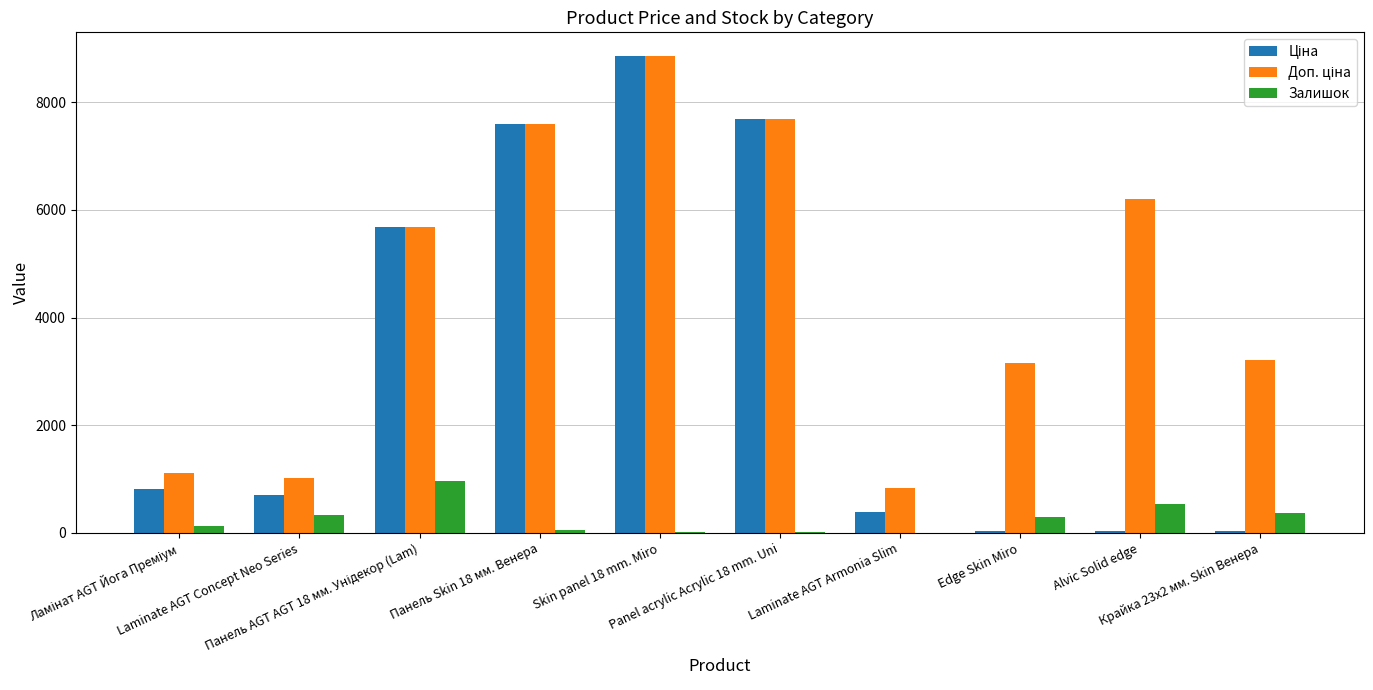

What is the greatest value displayed?

8856.7